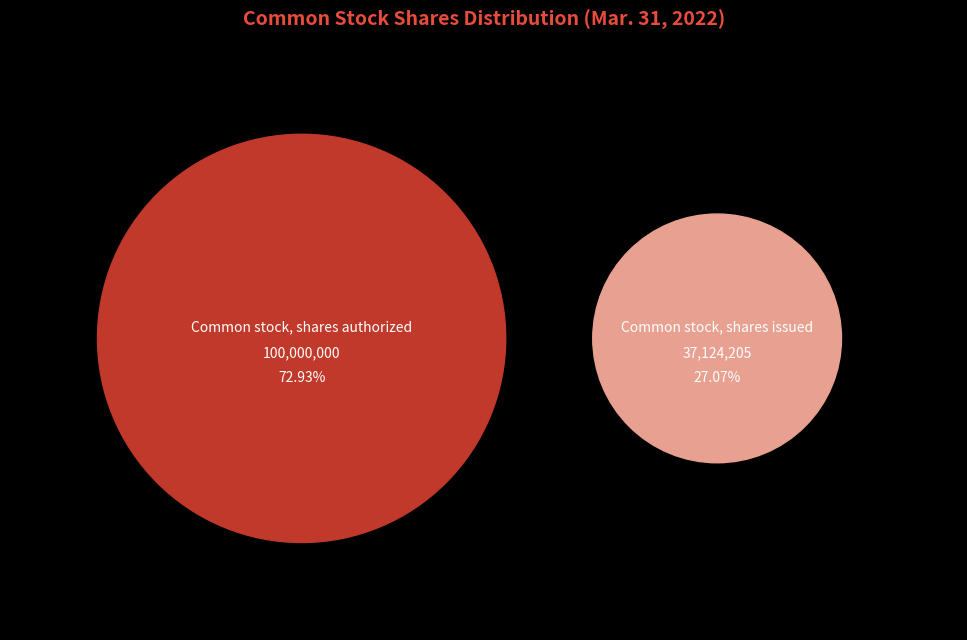

Rank the categories by value from lowest to highest.

Common stock, shares issued, Common stock, shares authorized